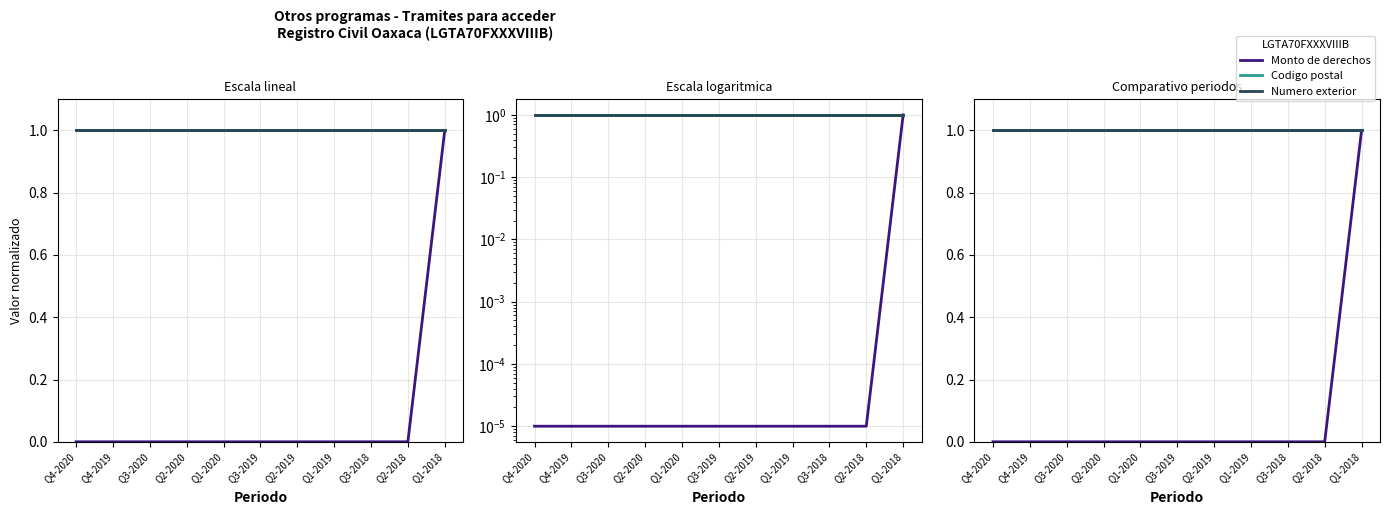

At which label is Monto de derechos closest to 0?

Q4-2020